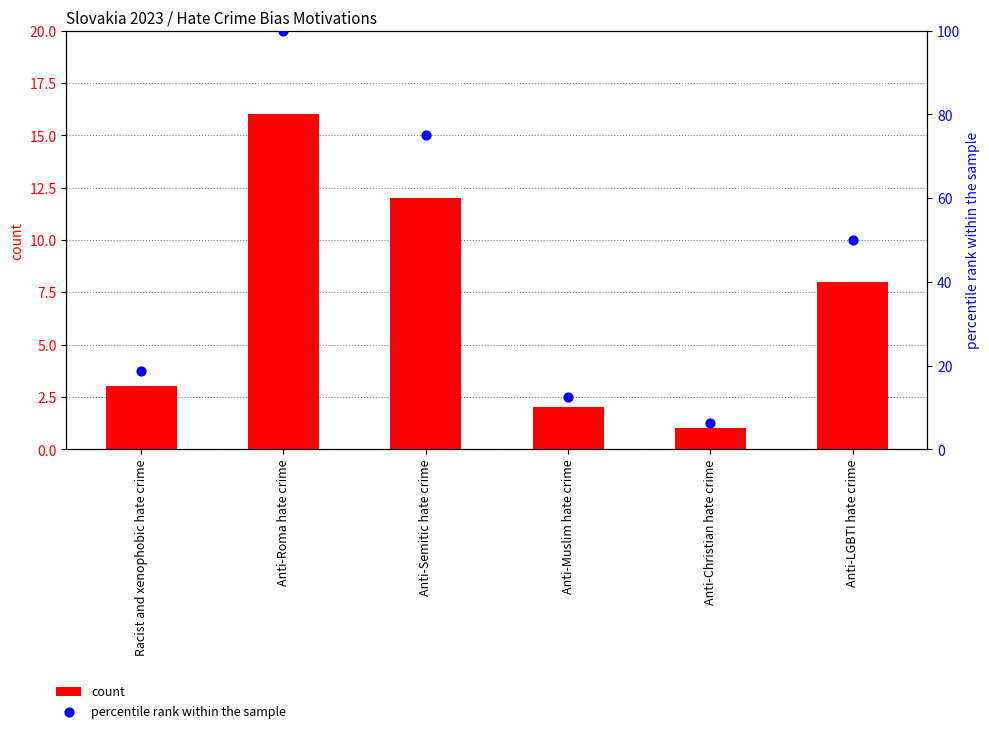

Which series reaches the maximum Y coordinate?

percentile rank within the sample